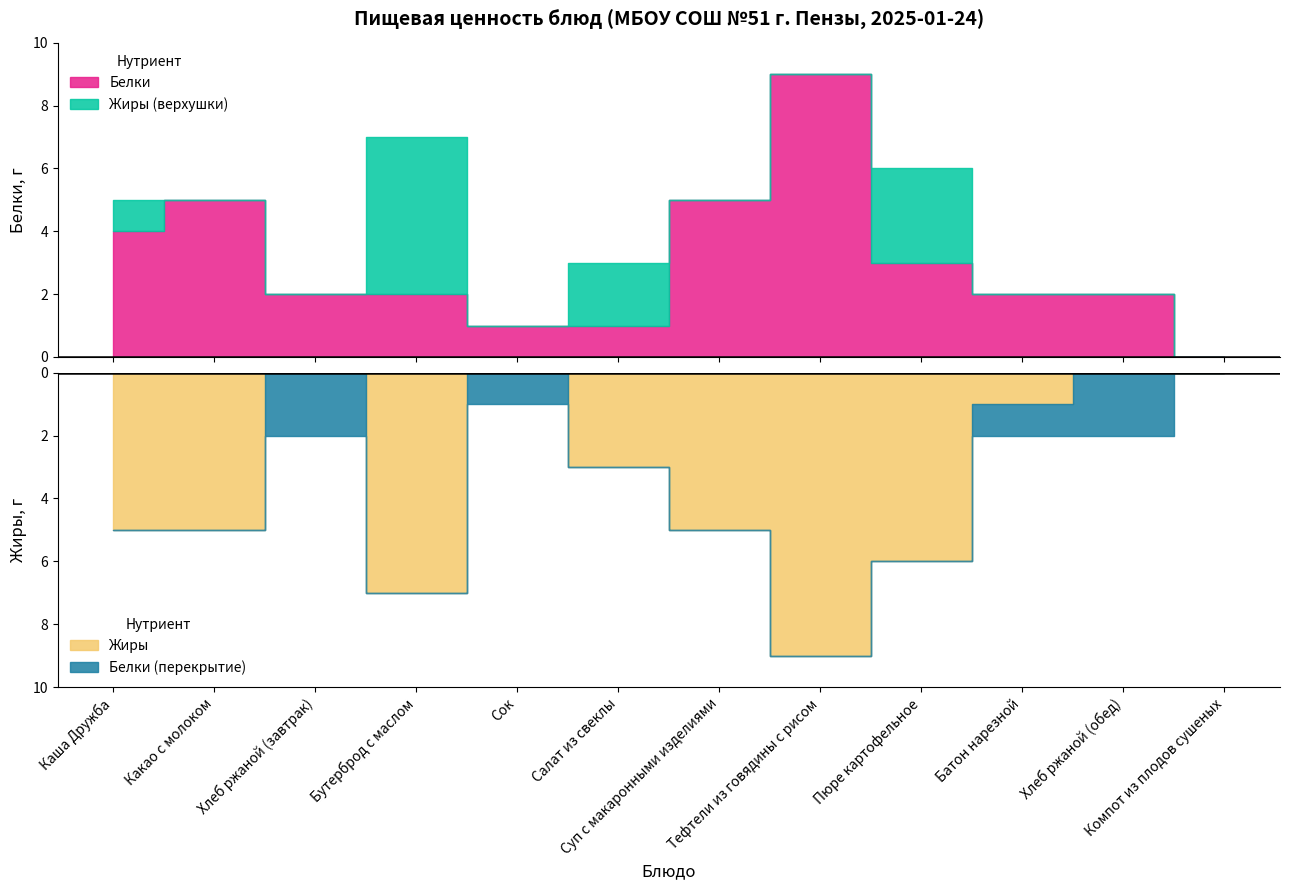

Reading right to left, what are all the values shown in this chart?

Белки: Компот из плодов сушеных=0	Хлеб ржаной (обед)=2	Батон нарезной=2	Пюре картофельное=3	Тефтели из говядины с рисом=9	Суп с макаронными изделиями=5	Салат из свеклы=1	Сок=1	Бутерброд с маслом=2	Хлеб ржаной (завтрак)=2	Какао с молоком=5	Каша Дружба=4
Жиры: Компот из плодов сушеных=0	Хлеб ржаной (обед)=0	Батон нарезной=1	Пюре картофельное=6	Тефтели из говядины с рисом=9	Суп с макаронными изделиями=5	Салат из свеклы=3	Сок=0	Бутерброд с маслом=7	Хлеб ржаной (завтрак)=0	Какао с молоком=5	Каша Дружба=5